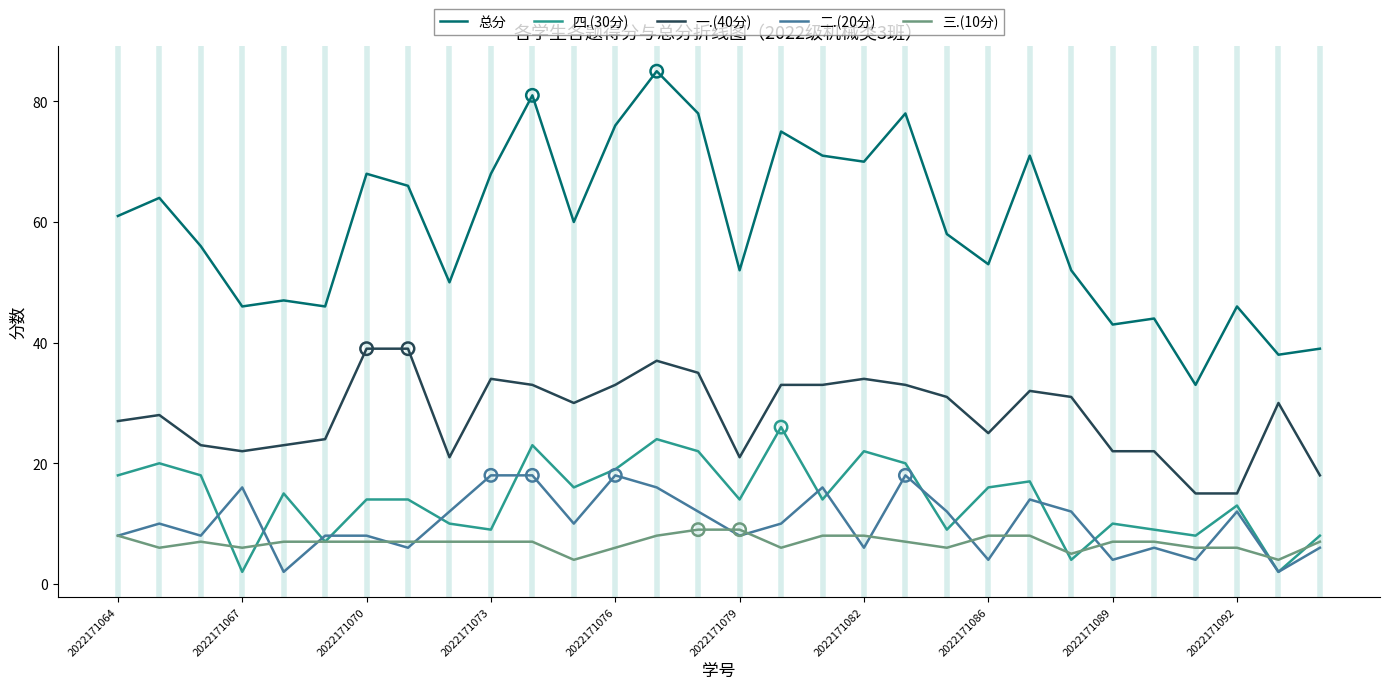

Which series has the largest range (max minus min)?

总分